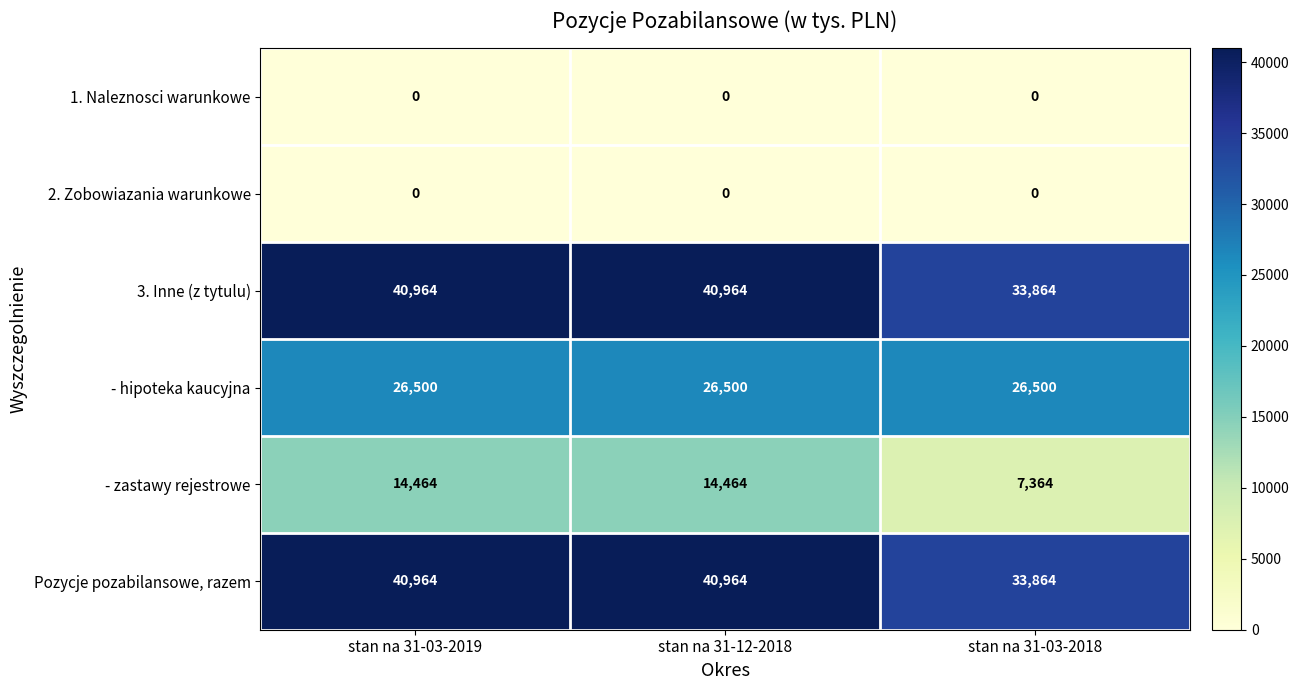

What is the spread (max minus min) of values at stan na 31-03-2018?

33864